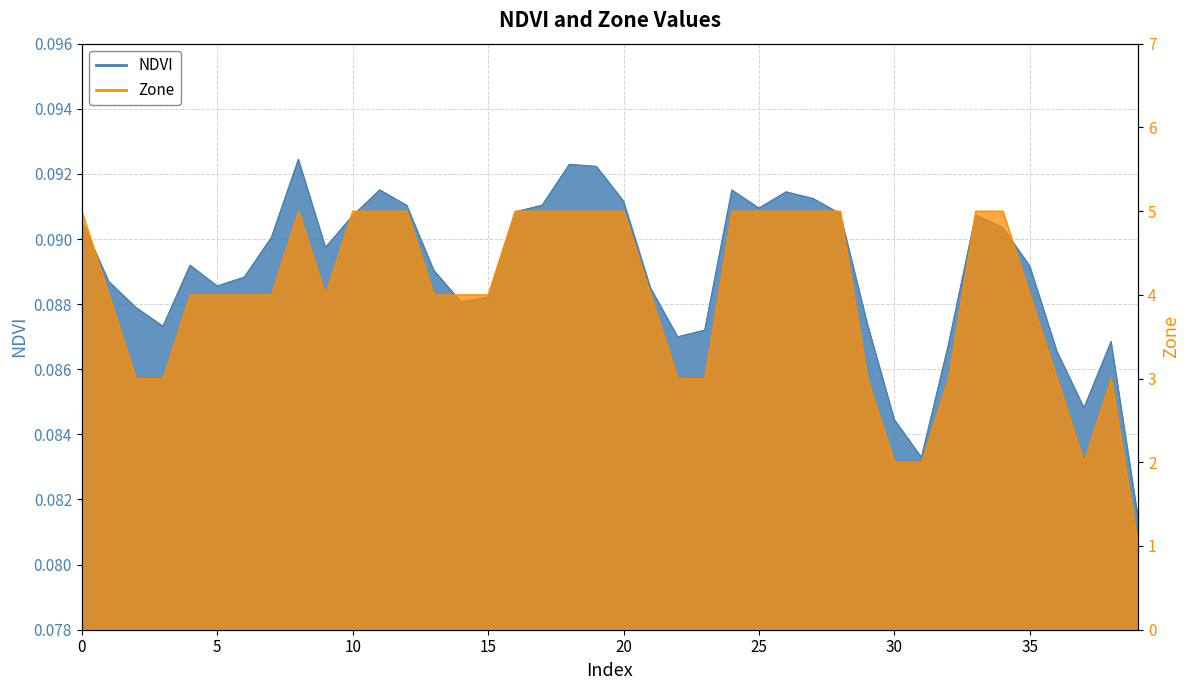

What is the approximate value of Zone at 6?

4.0